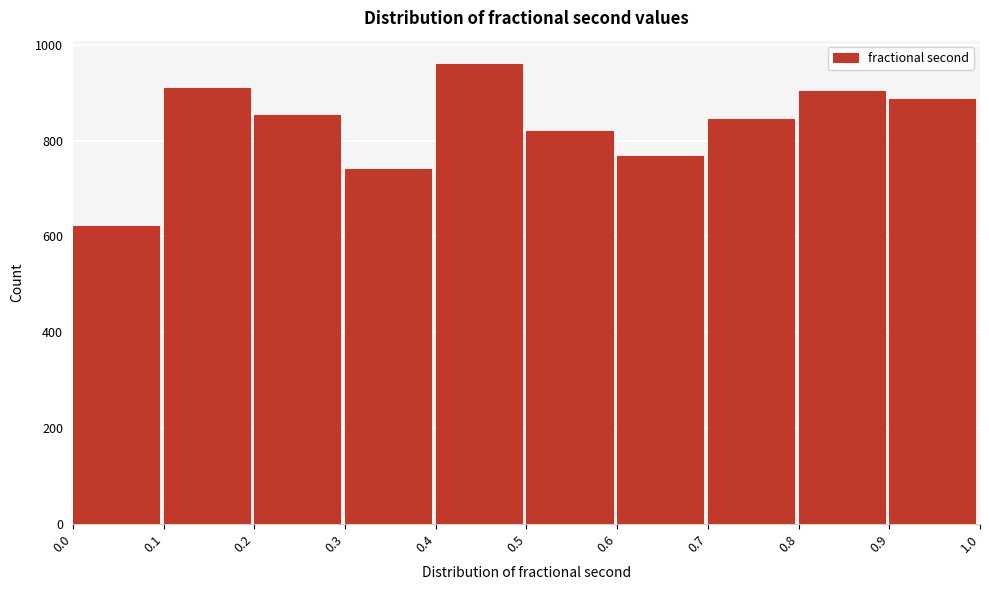

Over which range of the x-axis is the bar tallest?

0.4 to 0.5